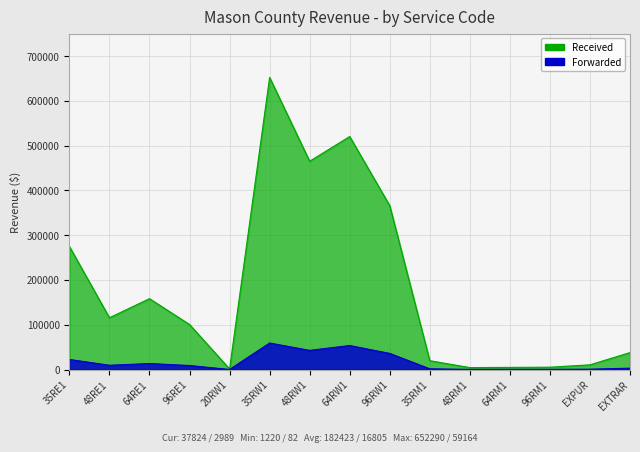

How many interior local valleys does the Received series have?

4